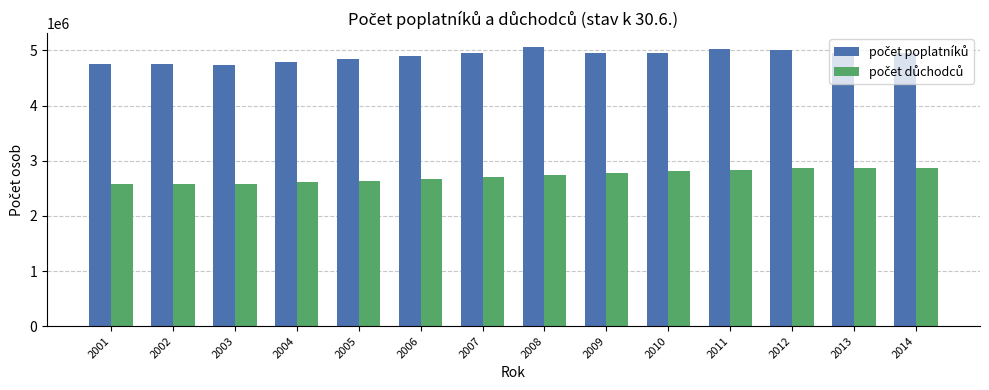

What is the smallest value displayed?

2574725